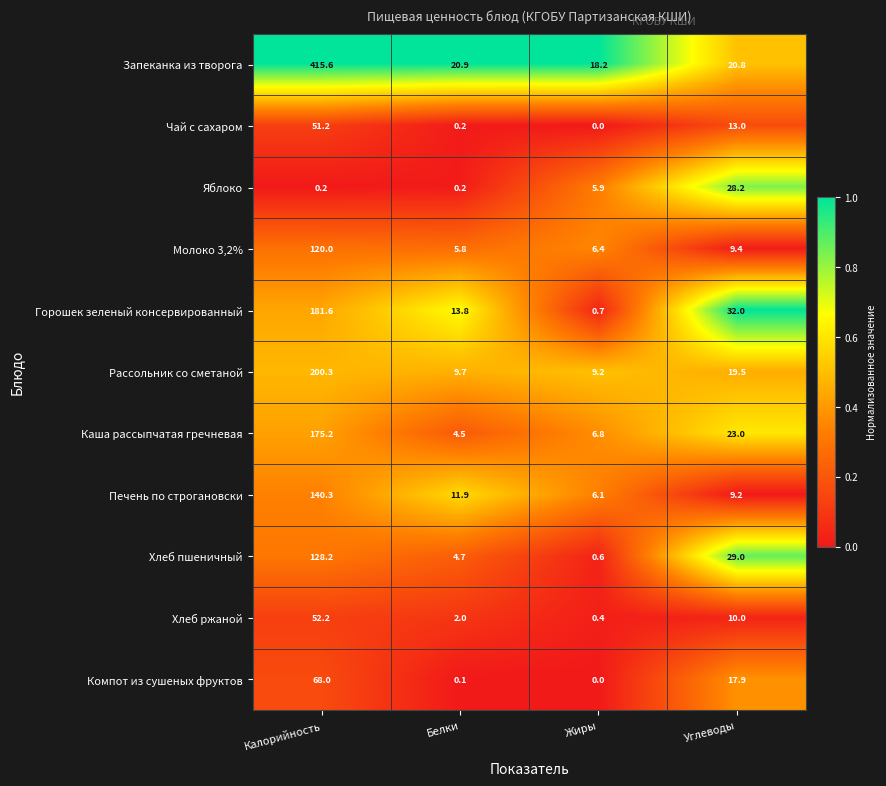

List the series in order of their peak value, highest first.

Запеканка из творога, Рассольник со сметаной, Горошек зеленый консервированный, Каша рассыпчатая гречневая, Печень по строгановски, Хлеб пшеничный, Молоко 3,2%, Компот из сушеных фруктов, Хлеб ржаной, Чай с сахаром, Яблоко